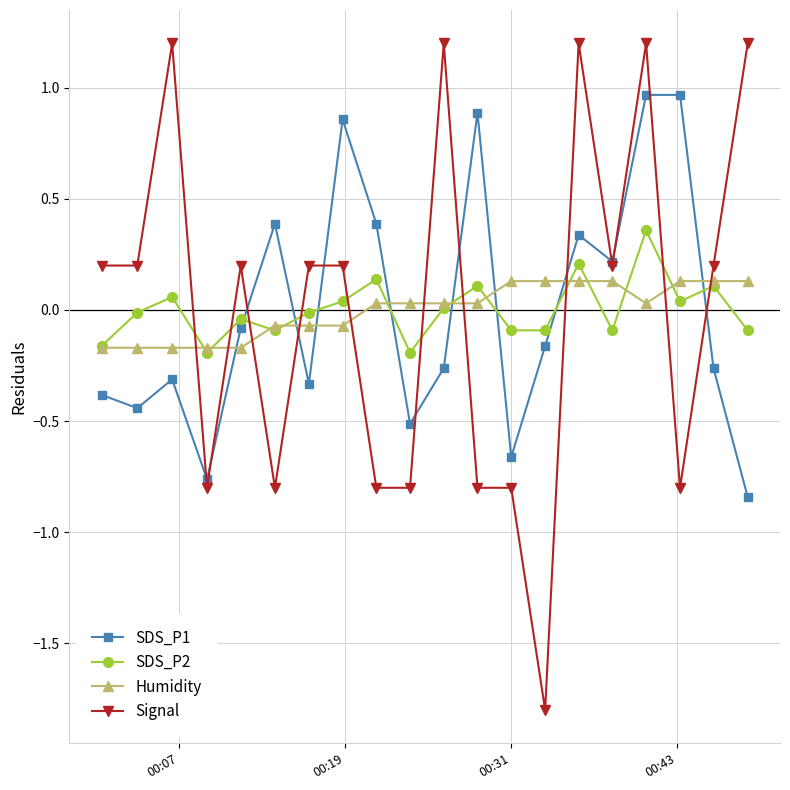

How many data points in Signal are above 0?

12